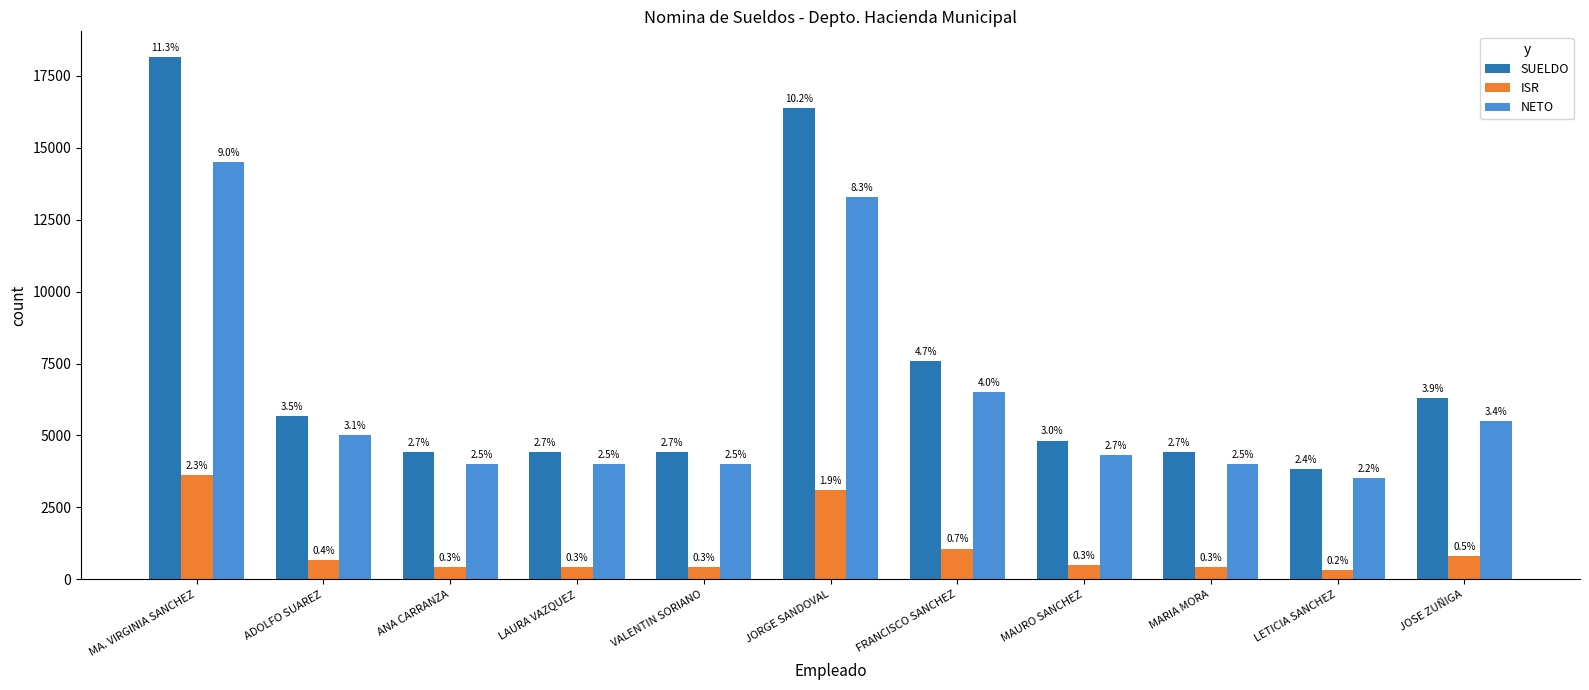

How many bars are there in each group?

3